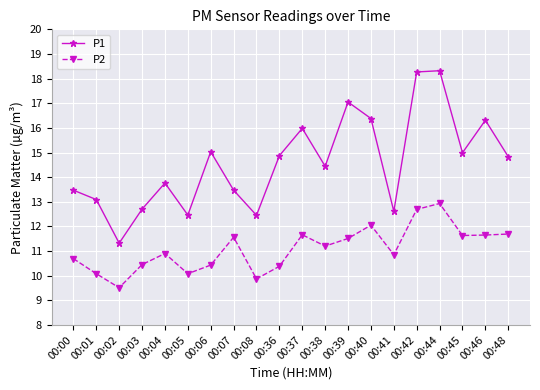

True or false: P2 and P1 intersect in this chart.

False